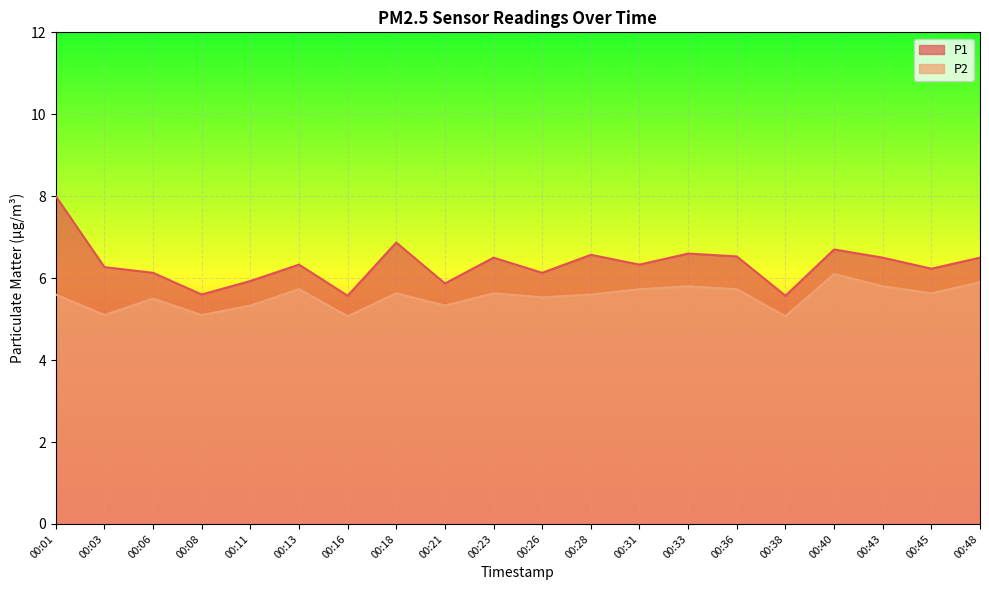

List the series in order of their overall mean, highest first.

P1, P2